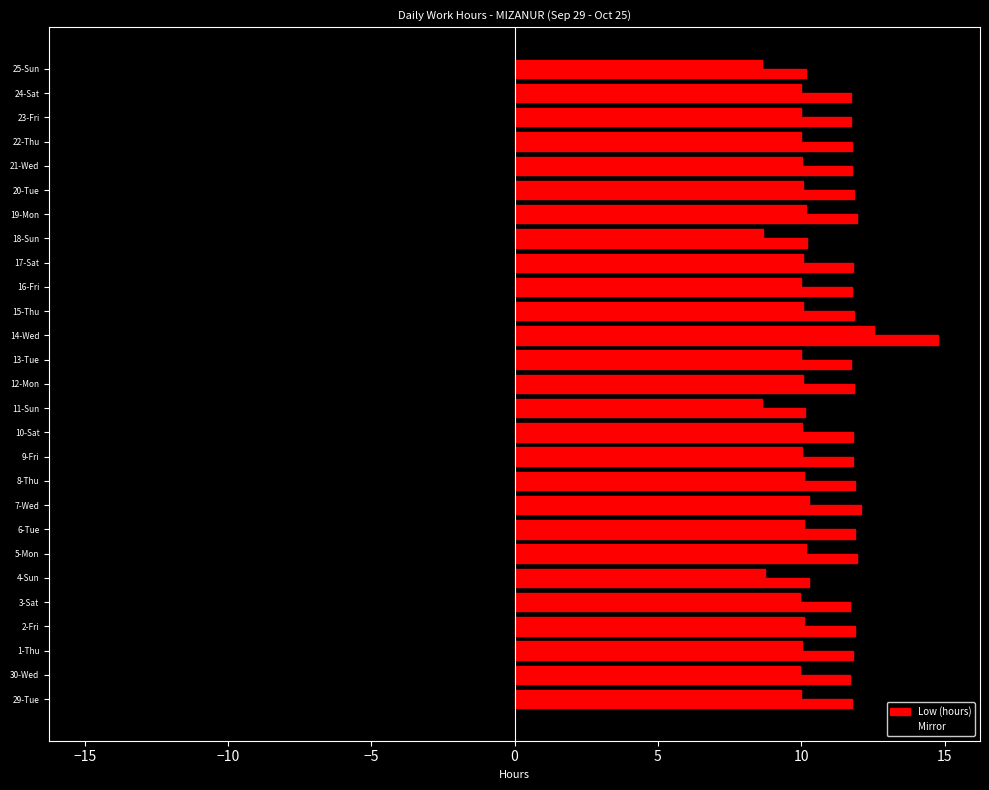

How many data points does each series have?

27